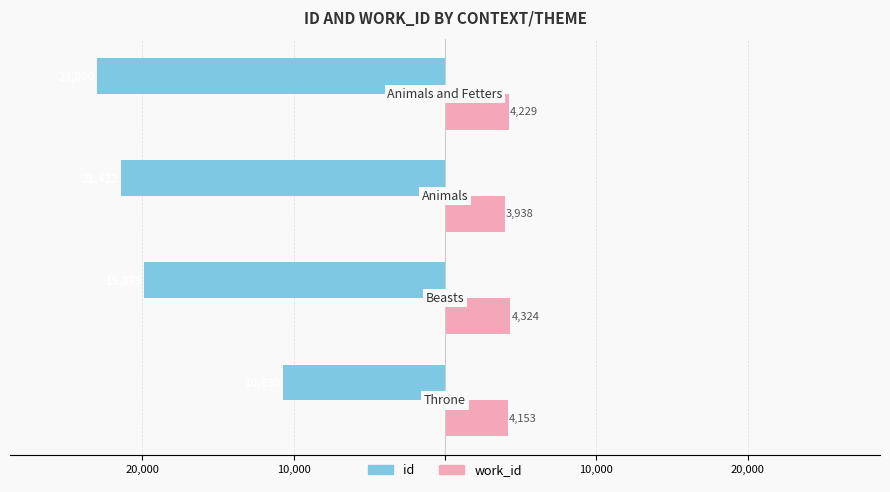

What are all the series names shown in the legend?

id, work_id